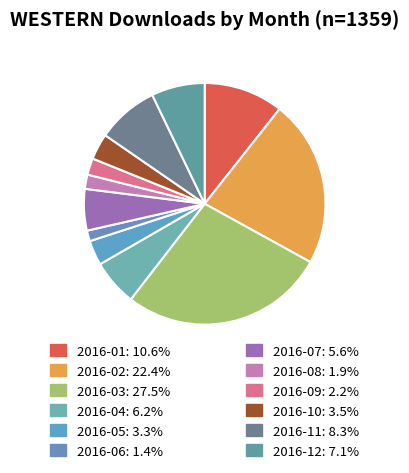

Count the number of slices in the pie.

12